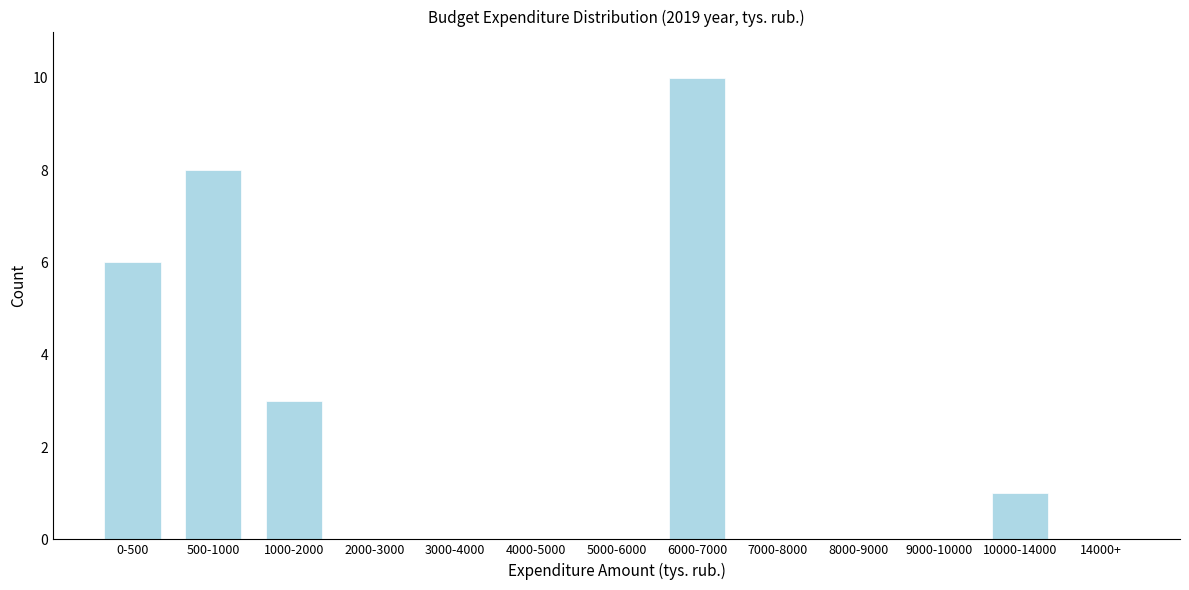

Reading left to right, extract all data points from this chart.

0-500=6	500-1000=8	1000-2000=3	2000-3000=0	3000-4000=0	4000-5000=0	5000-6000=0	6000-7000=10	7000-8000=0	8000-9000=0	9000-10000=0	10000-14000=1	14000+=0